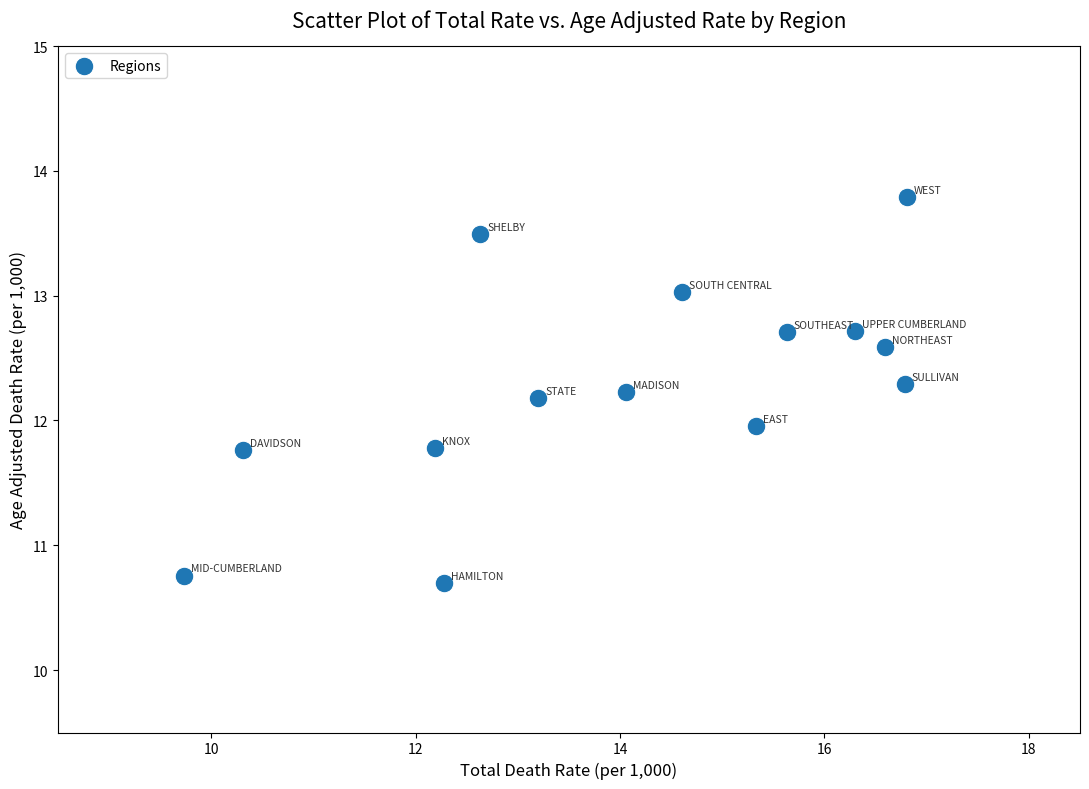

What is the range of X values (max minus min)?

7.1